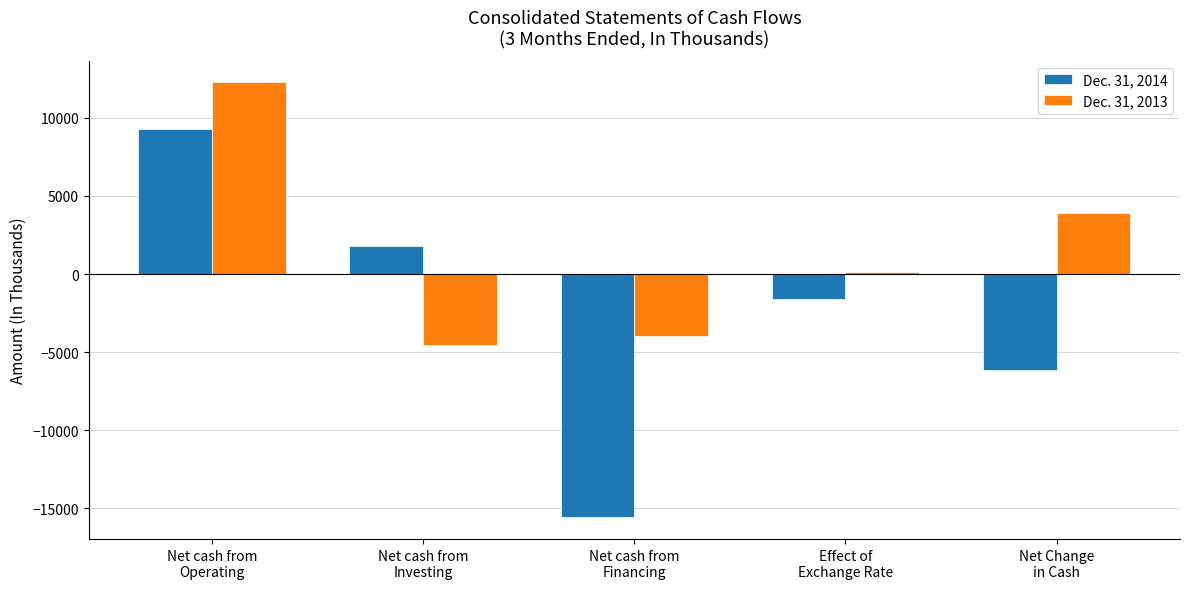

Read the Dec. 31, 2014 value at Net cash from
Operating, to the nearest 100.

9300